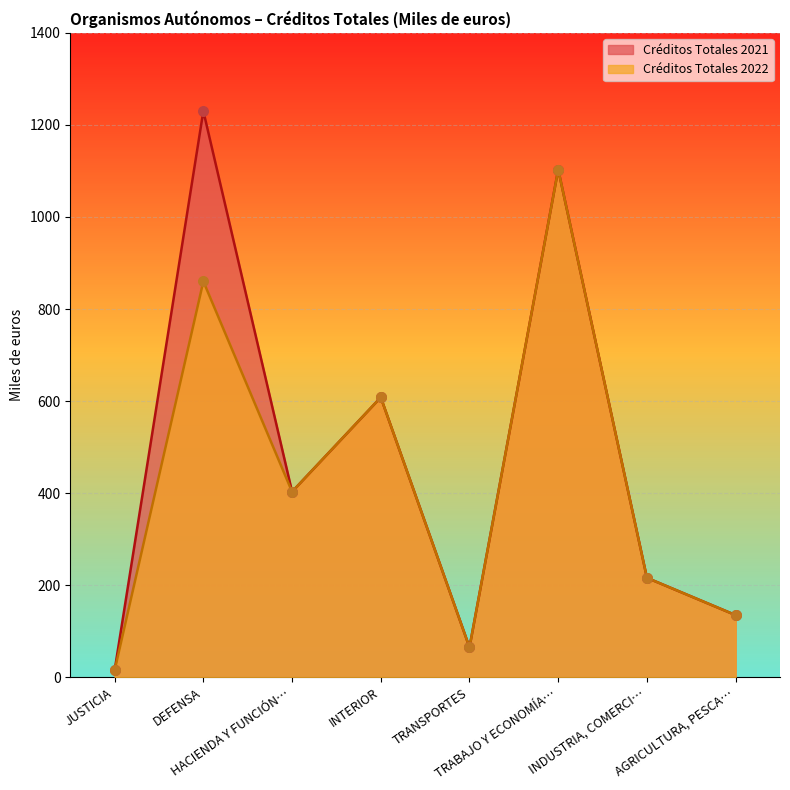

At how many categories does at least one series exceed 380?

4